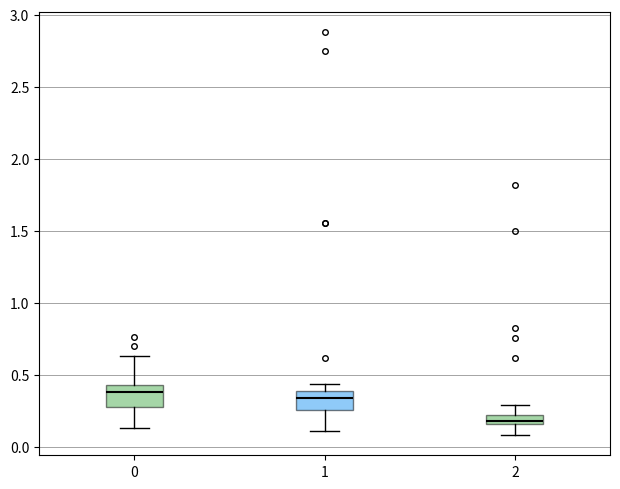

Which box's median line is the lowest?

2